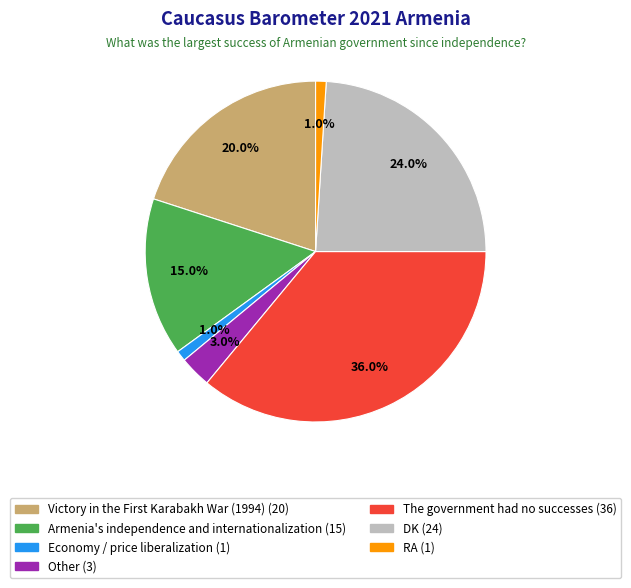

The DK slice represents 24% of the pie. True or false?

True